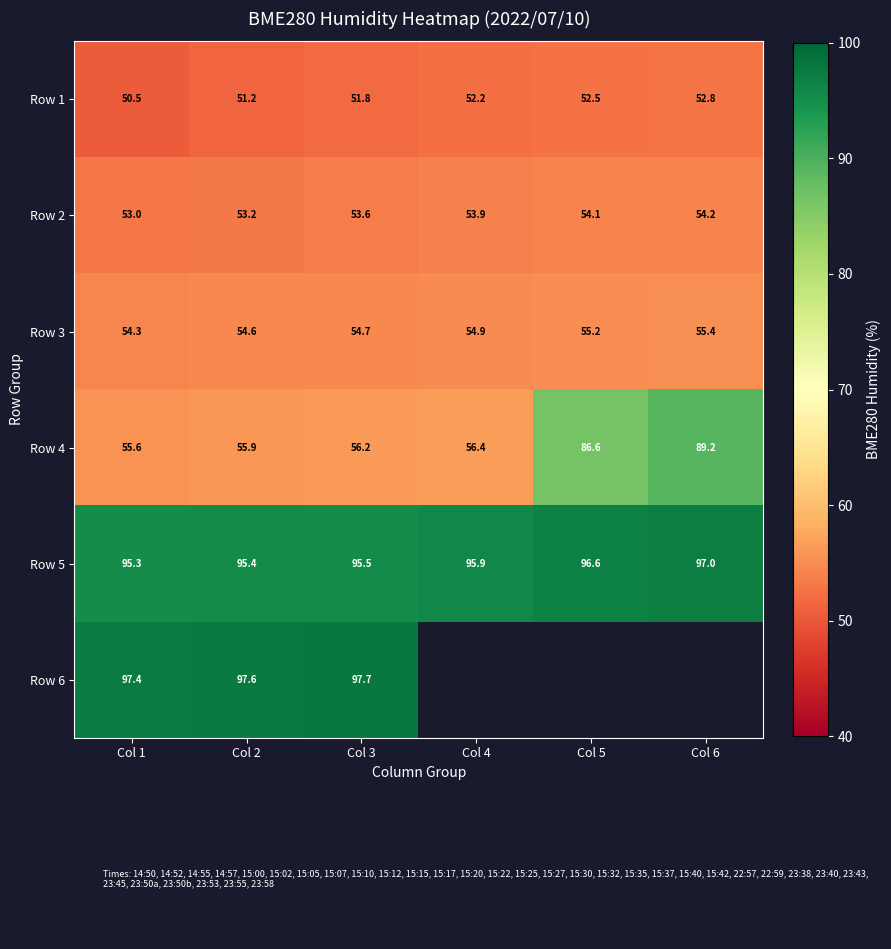

What is the average value of the Row 1 series?

51.8